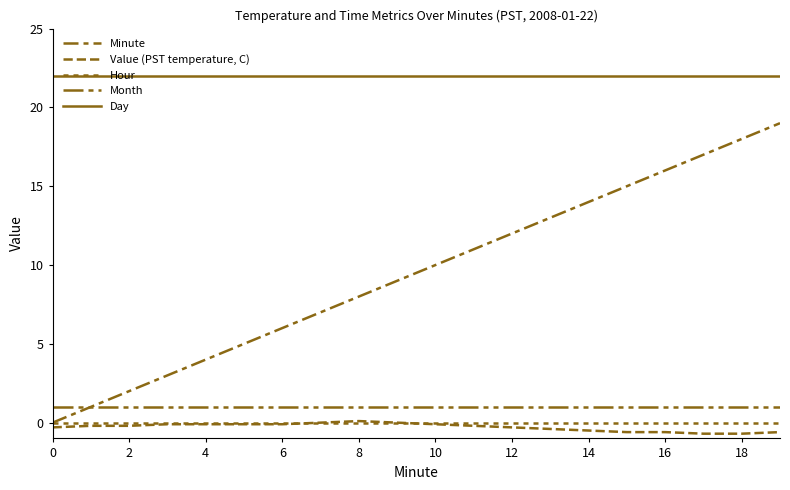

Is this an area chart (filled region under the line)?

No